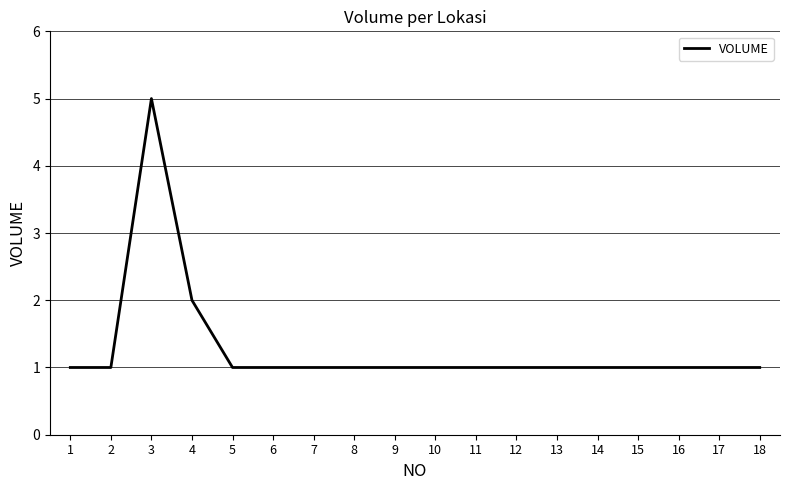

The value at 1 is 1. True or false?

True